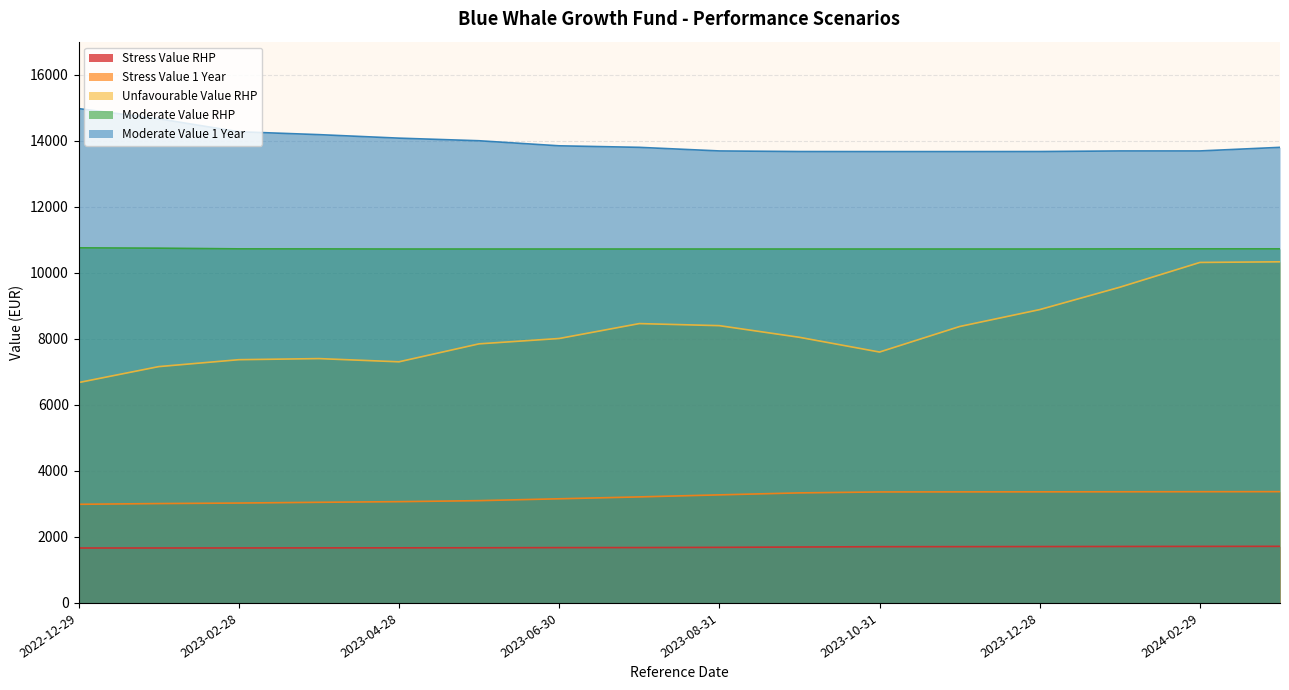

Where is Stress Value RHP nearest to the value 1689?

2023-09-29